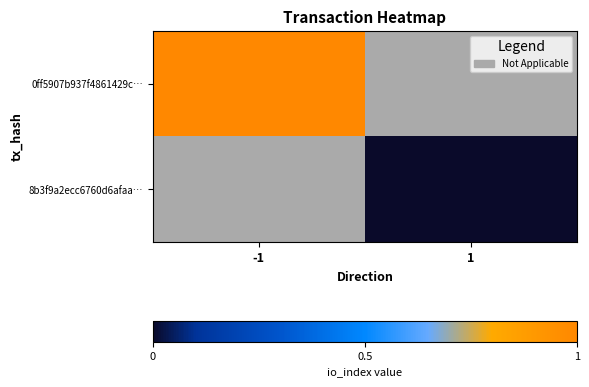

Which category has the lowest value in the 0ff5907b937f4861429c… series?

-1